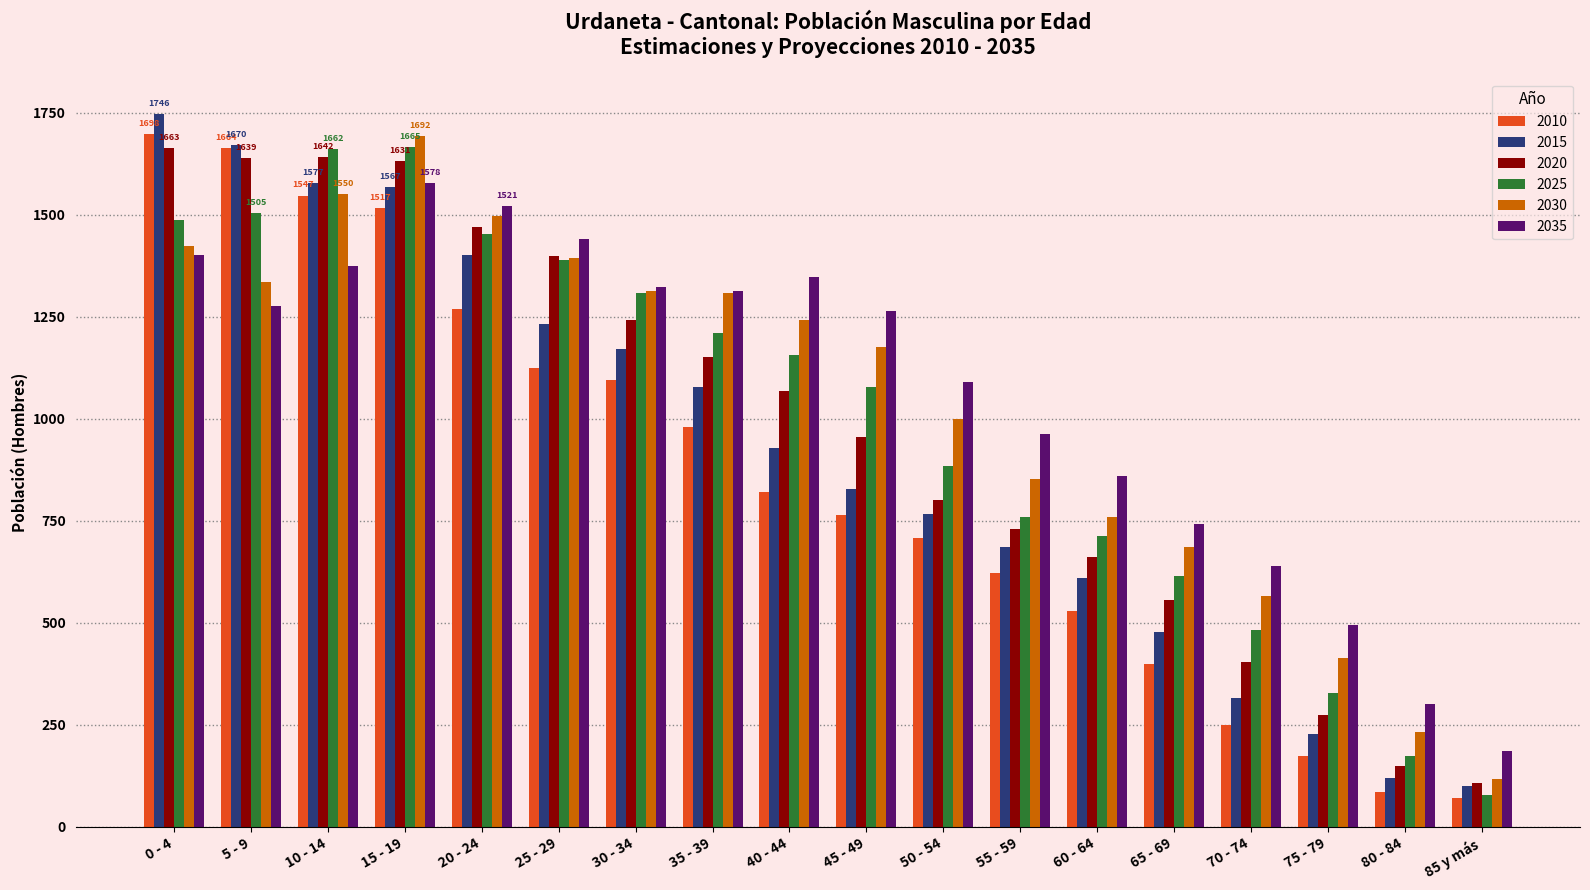

True or false: 2025 has a value of 548 at 50 - 54.

False